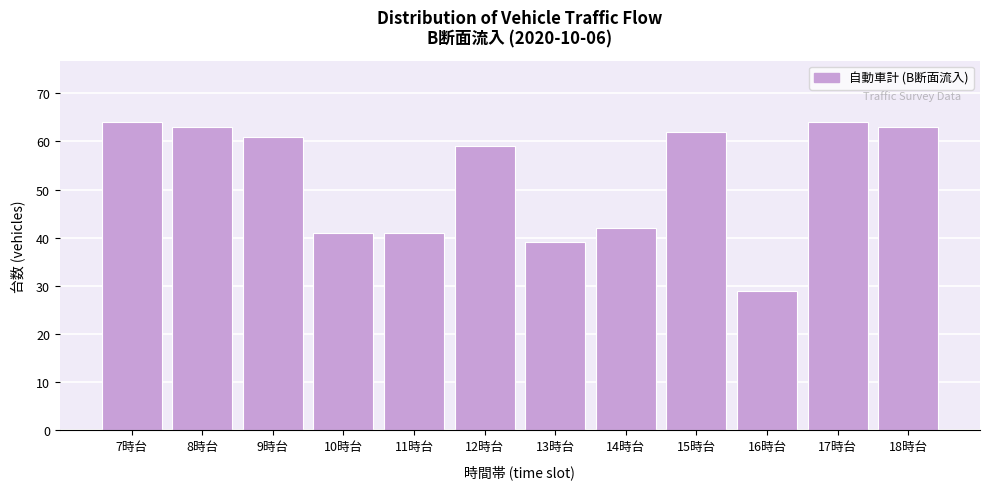

Reading left to right, list all the values displayed in this chart.

7時台=64	8時台=63	9時台=61	10時台=41	11時台=41	12時台=59	13時台=39	14時台=42	15時台=62	16時台=29	17時台=64	18時台=63